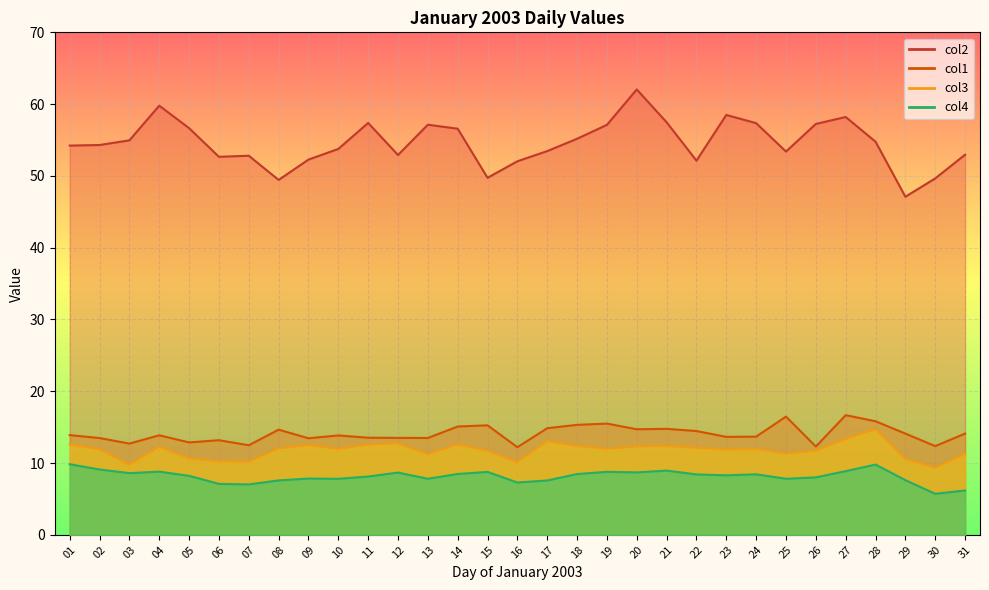

What is the difference between the maximum and minimum values in the col3 series?

5.4